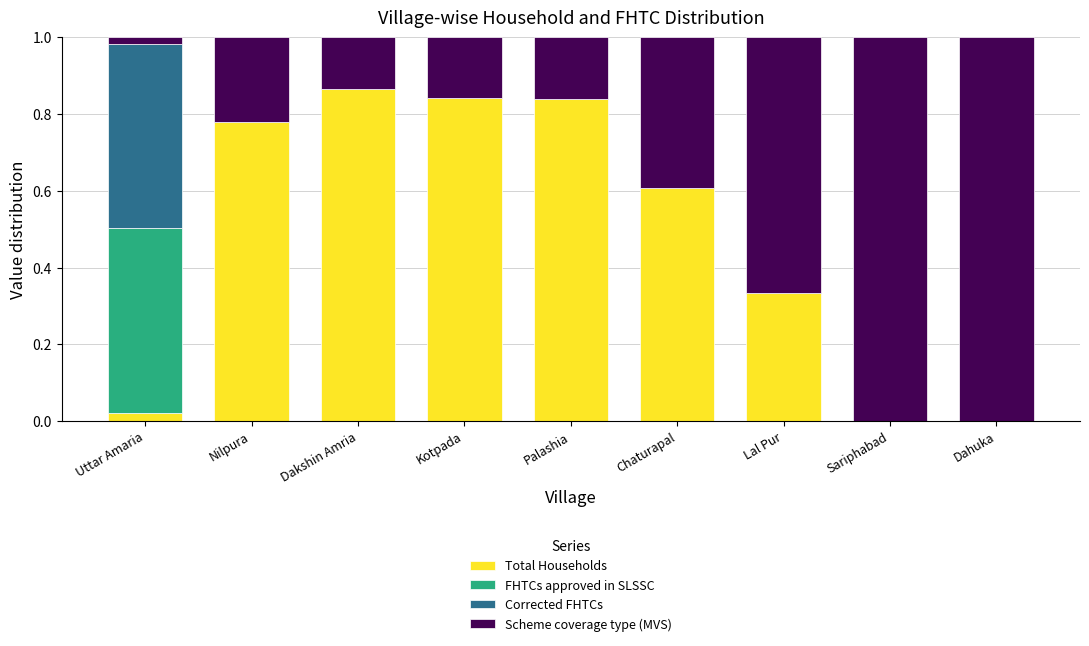

What is the total value across all series at Palashia?

1.0